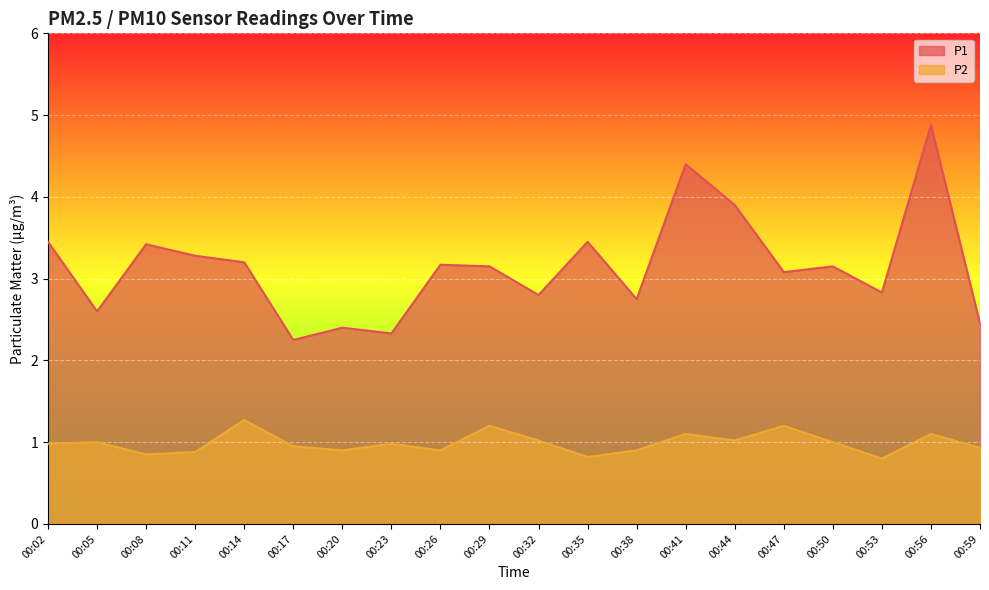

The P2 series shows 1.7 at 00:41. True or false?

False